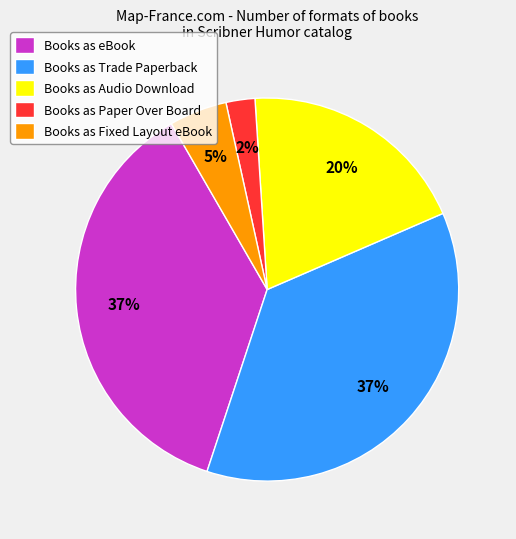

What is the ratio of the value at Books as eBook to the value at Books as Audio Download?

1.9